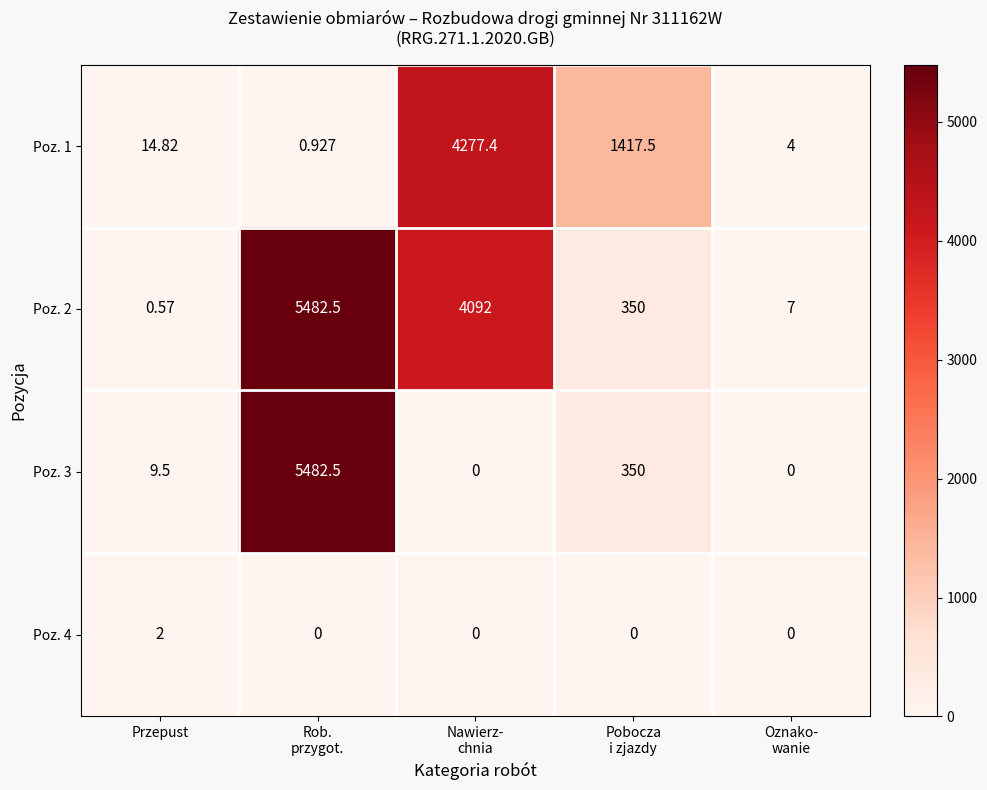

Where does the Poz. 3 series first go above 9?

Przepust